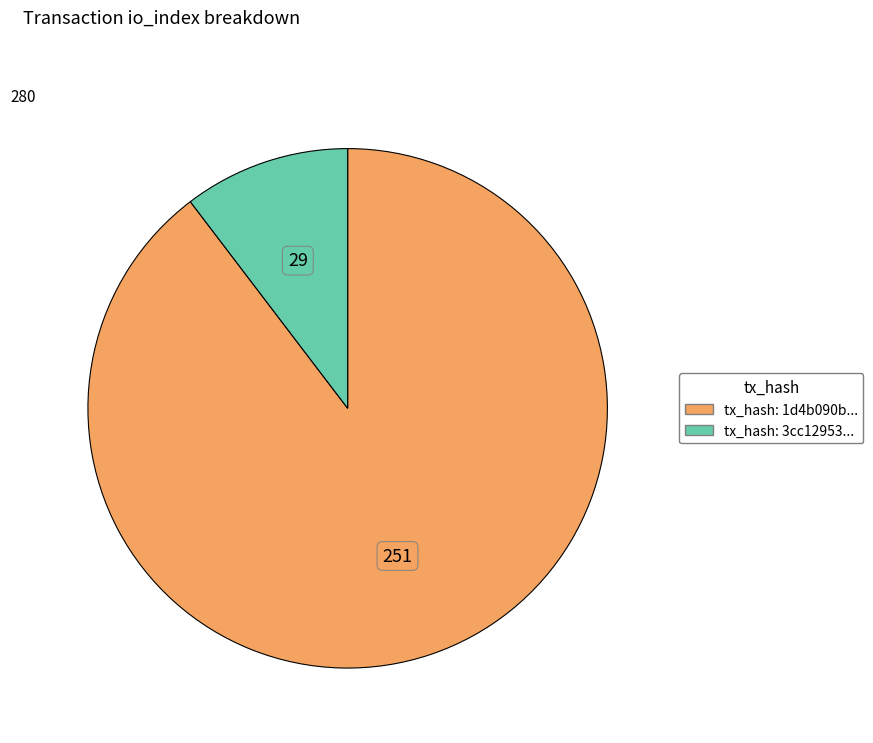

Count the number of slices in the pie.

2